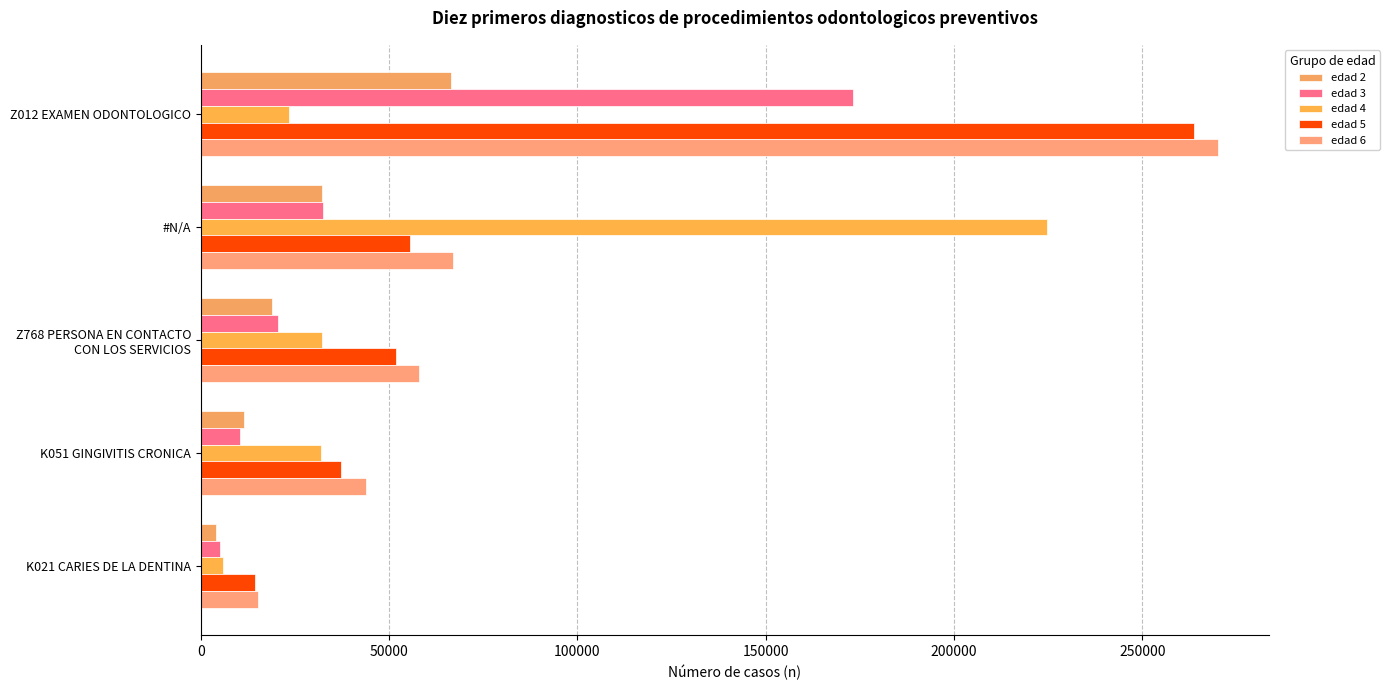

What is the difference between the maximum and minimum values in the edad 4 series?

218797